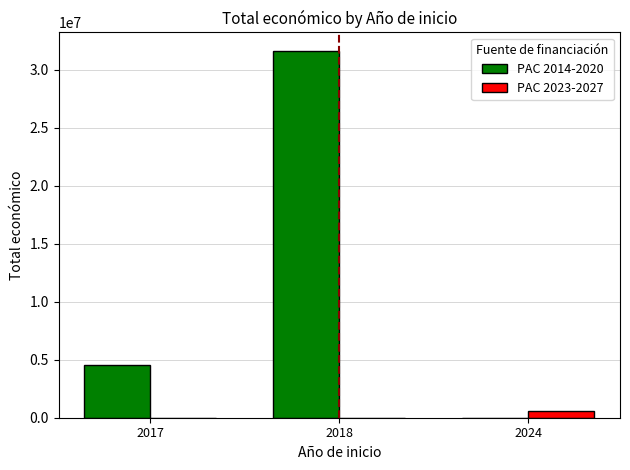

What is the sum of the PAC 2014-2020 values at 2018 and 2024?

31641606